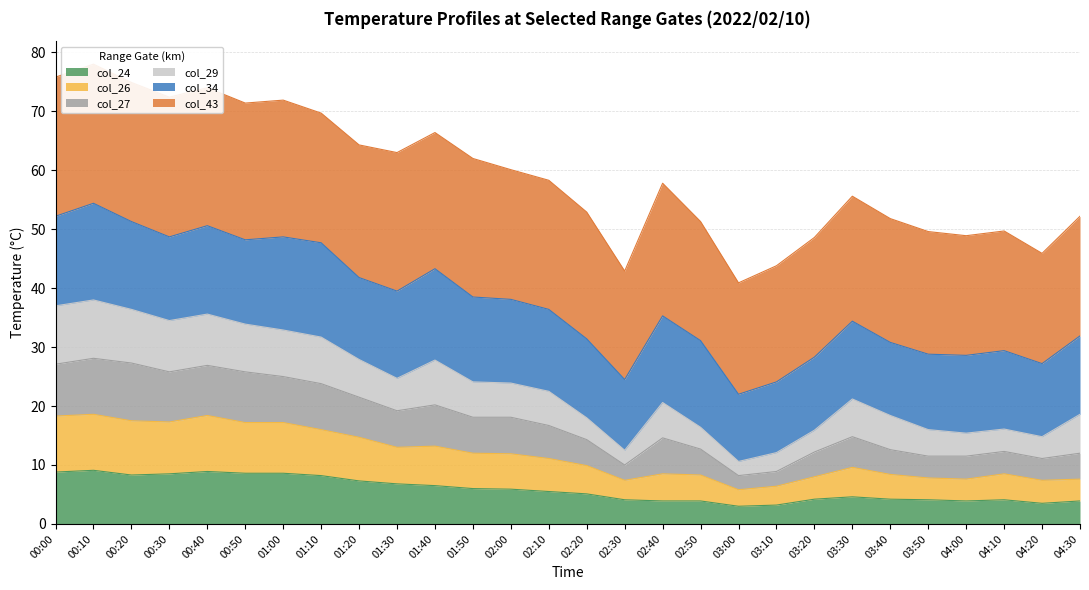

True or false: col_24 has a value of 5.9 at 02:00.

True